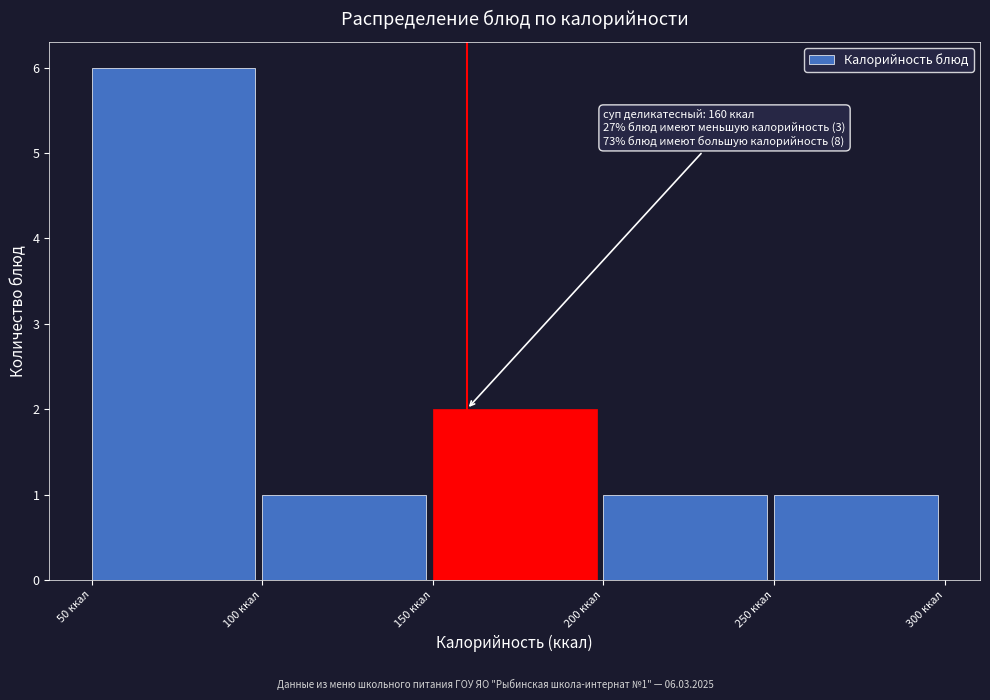

Which range on the x-axis has the tallest bar?

50 to 100